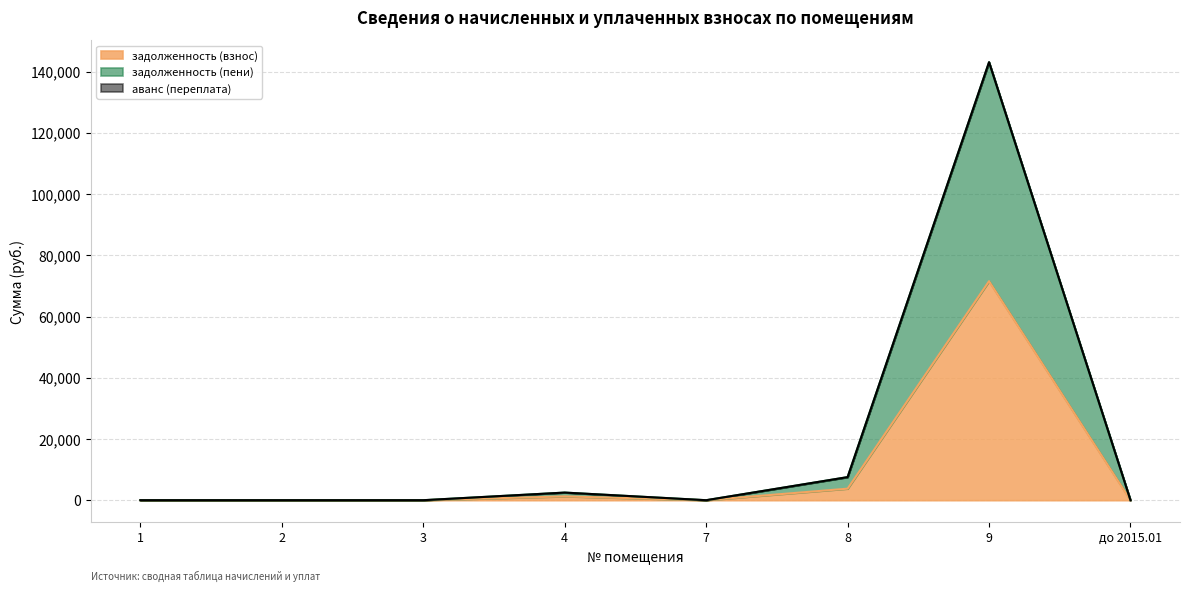

Does the chart have visible grid lines?

Yes